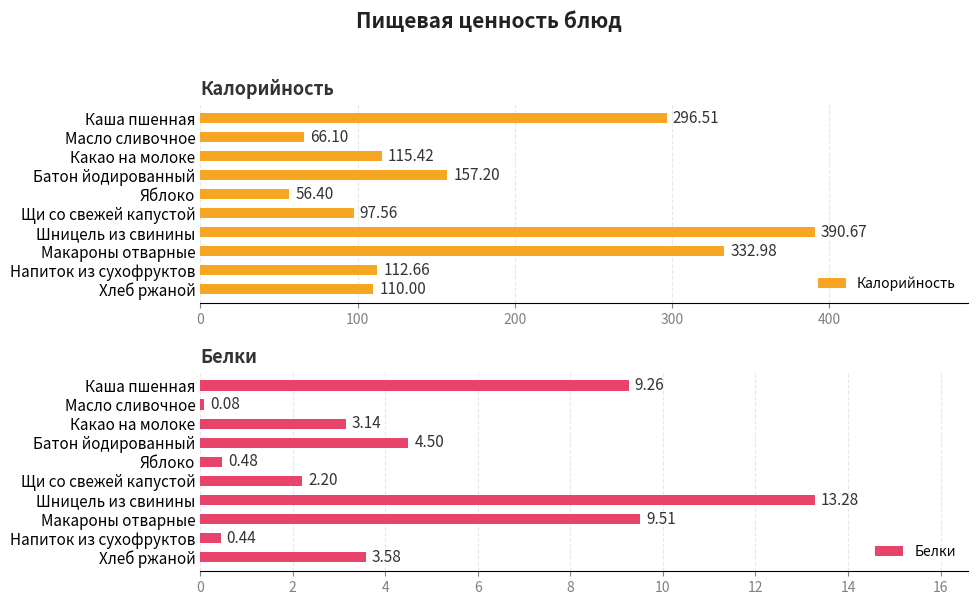

What is the difference between the maximum and minimum values in the Белки series?

13.2